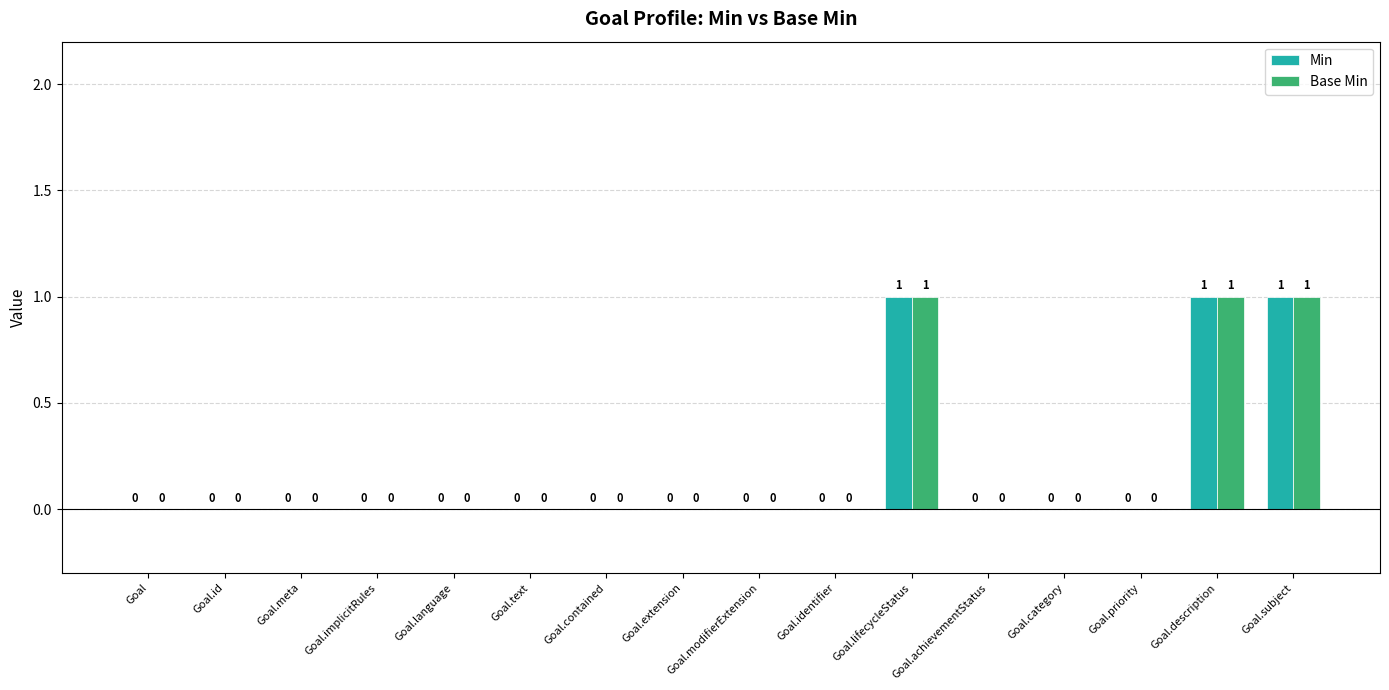

Count the number of data series in this chart.

2